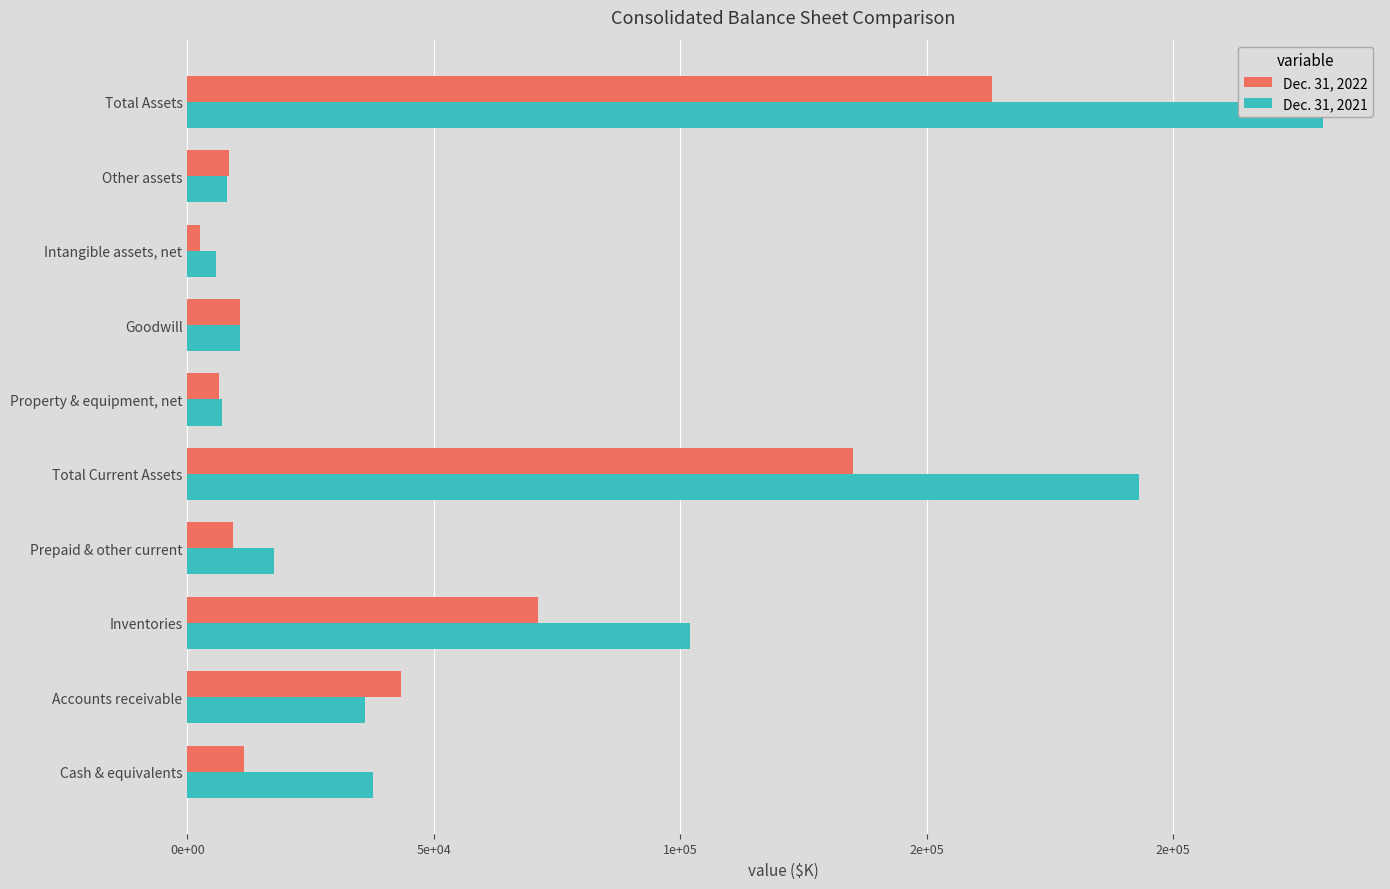

How many distinct data groups are displayed?

2